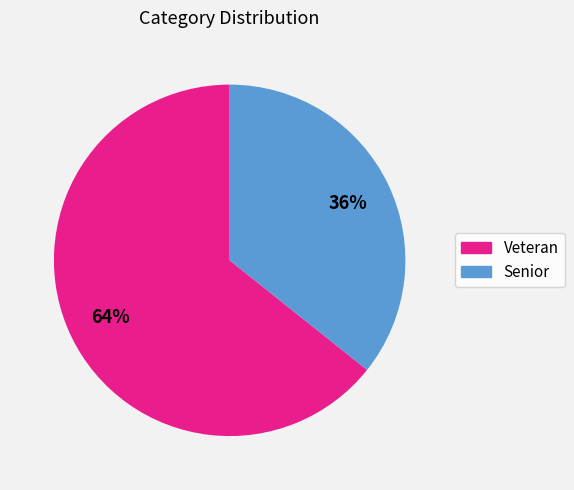

Which slice is the smallest?

Senior